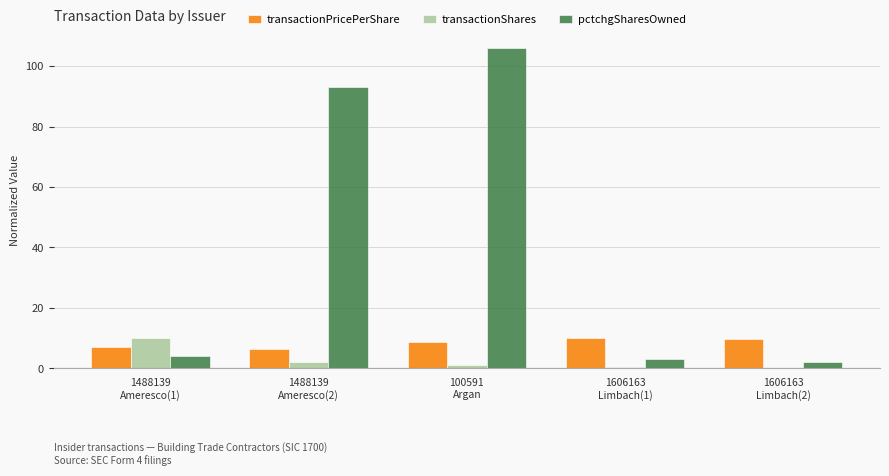

The transactionPricePerShare series shows 2.0 at 1488139
Ameresco(2). True or false?

False